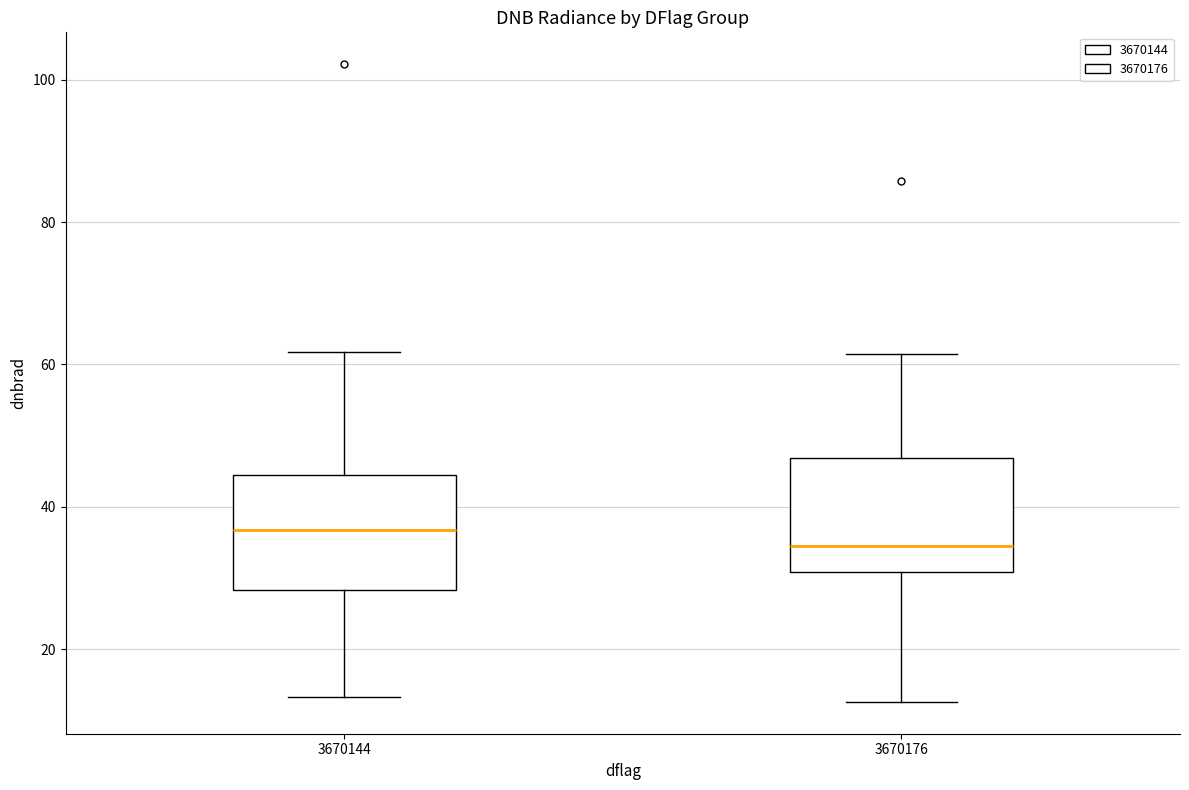

Reading left to right, transcribe this box plot: for each box, give where its median line is, the range the box spans, and where its two whiskers end, as read against the y-axis. The values are not printed on the chart, so give them approximately, as read against the axis.

3670144: median 36, box 28 to 44, whiskers 14 to 62
3670176: median 34, box 30 to 46, whiskers 12 to 62